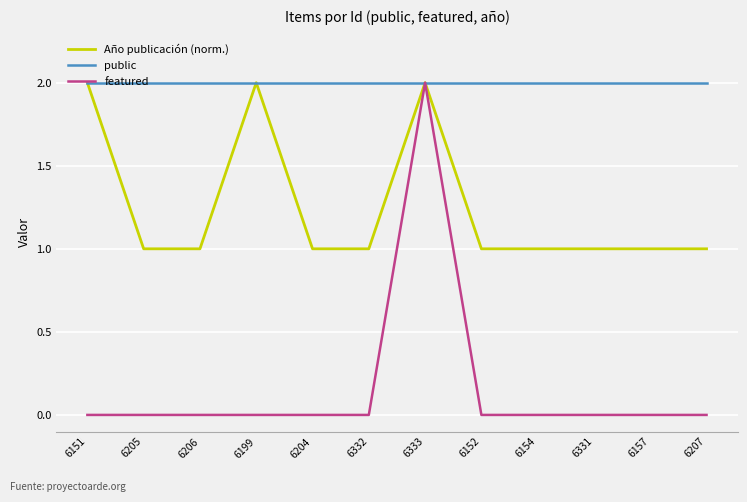

What is the difference between the second highest and second lowest values in the Año publicación (norm.) series?

1